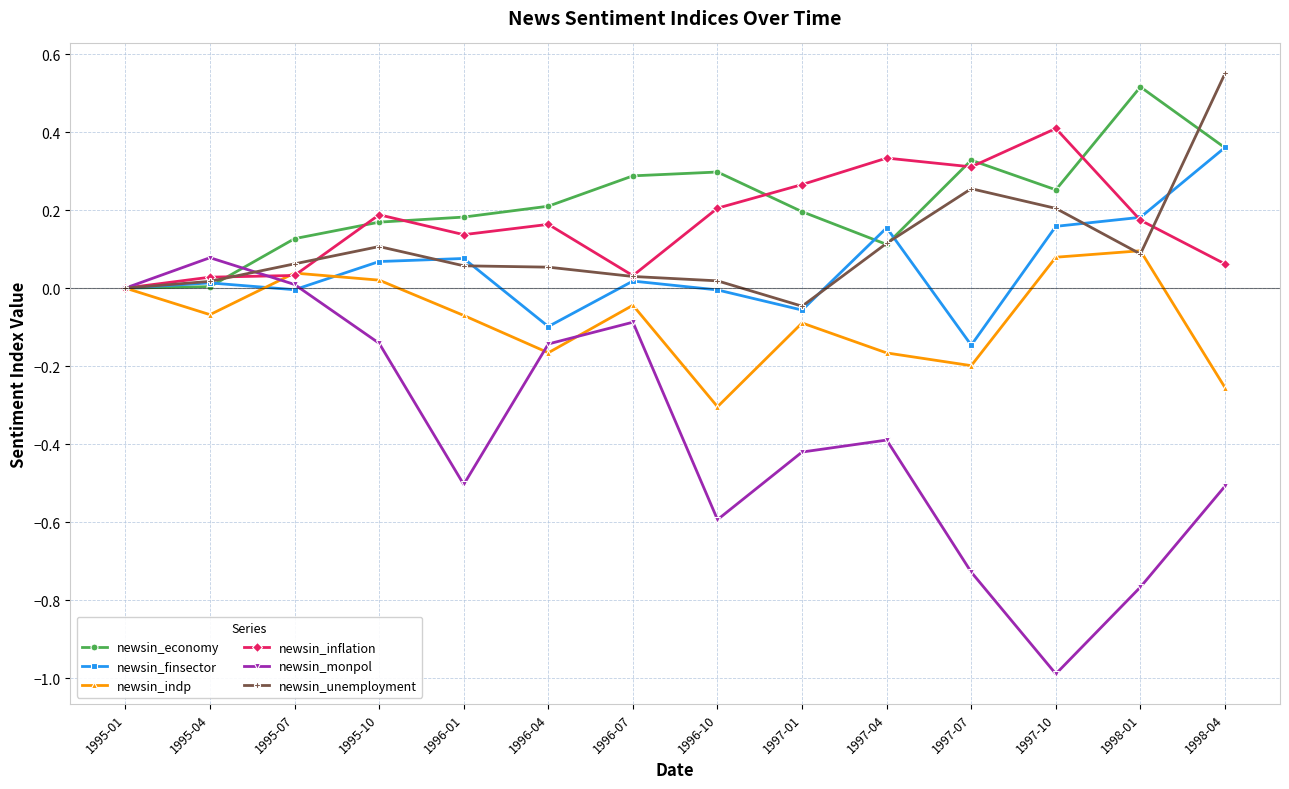

Which series changed the most between 1996-01 and 1998-01?

newsin_economy